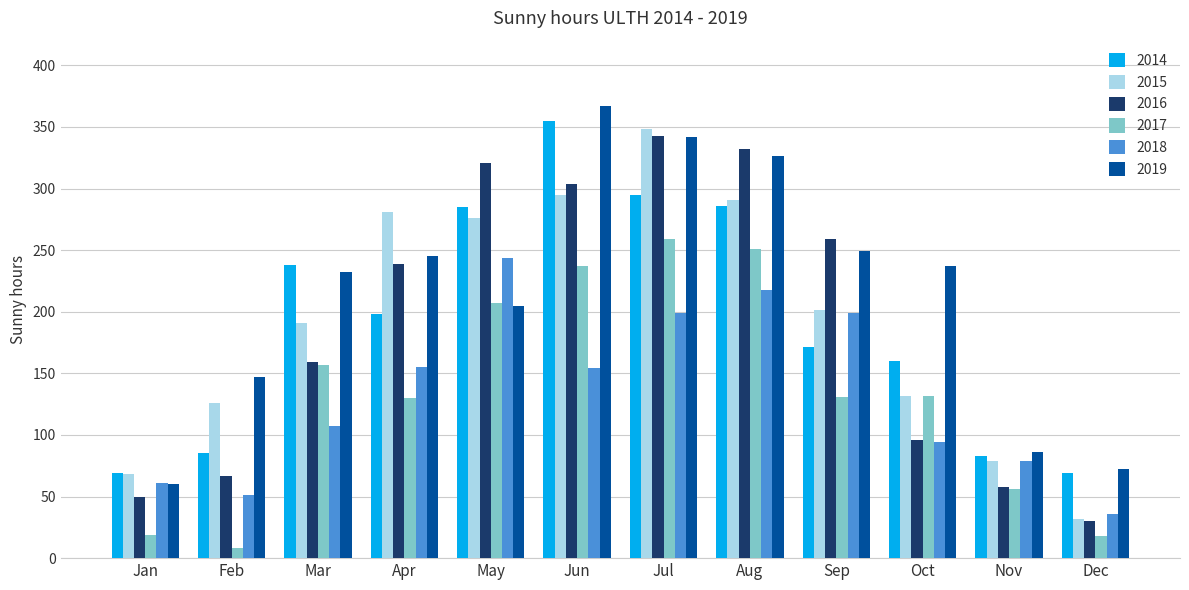

How many bars are there in each group?

6